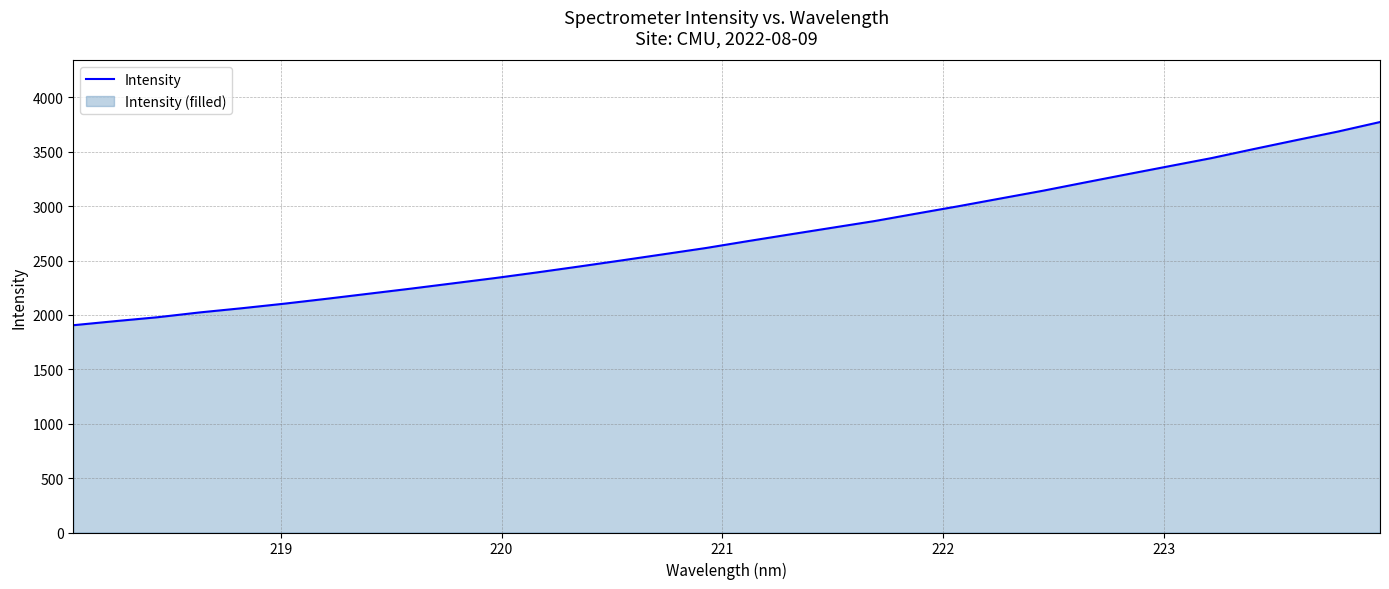

How many categories are shown in the chart?

32